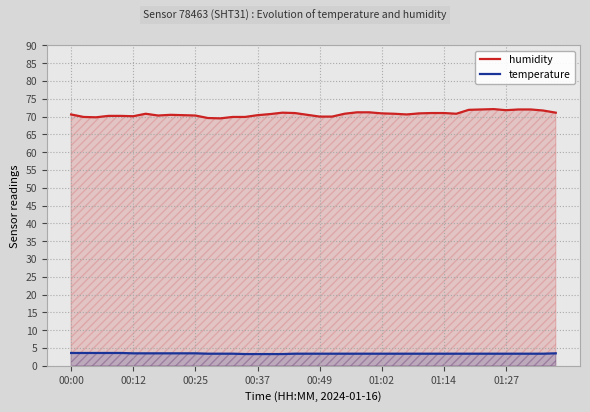

What is the difference between the maximum and minimum values in the humidity series?

2.6